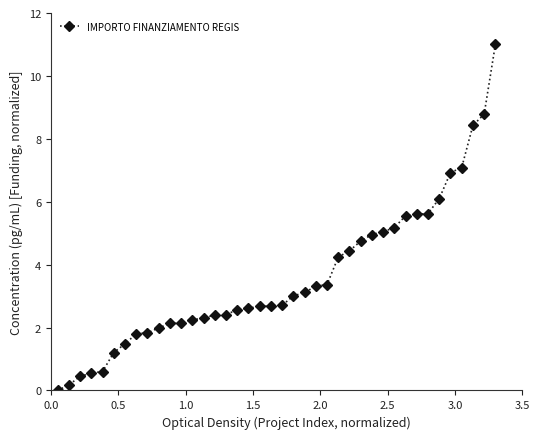

What is the difference between the maximum and minimum values?

11.0